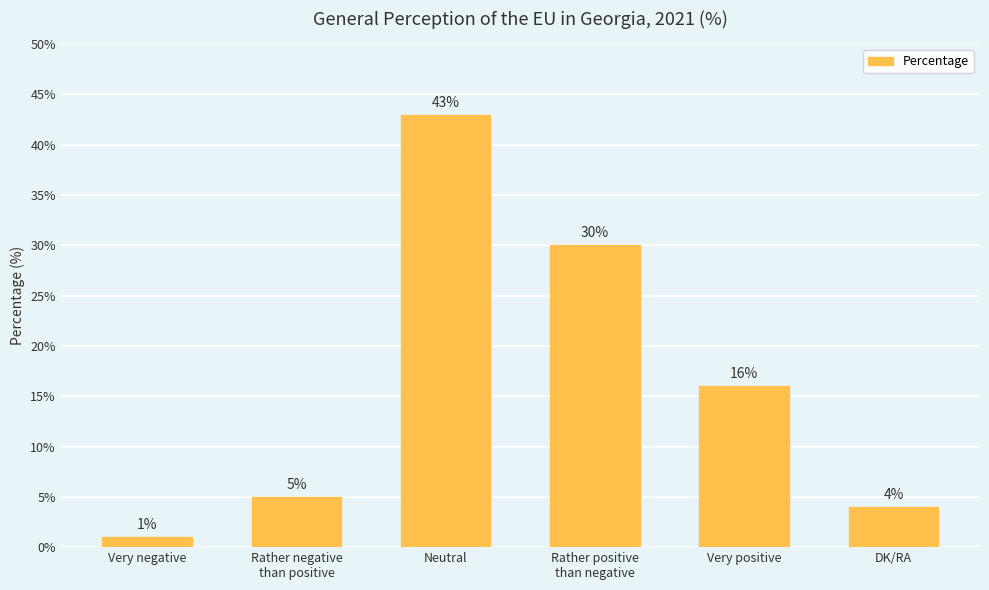

What position from the right is Rather positive
than negative?

3